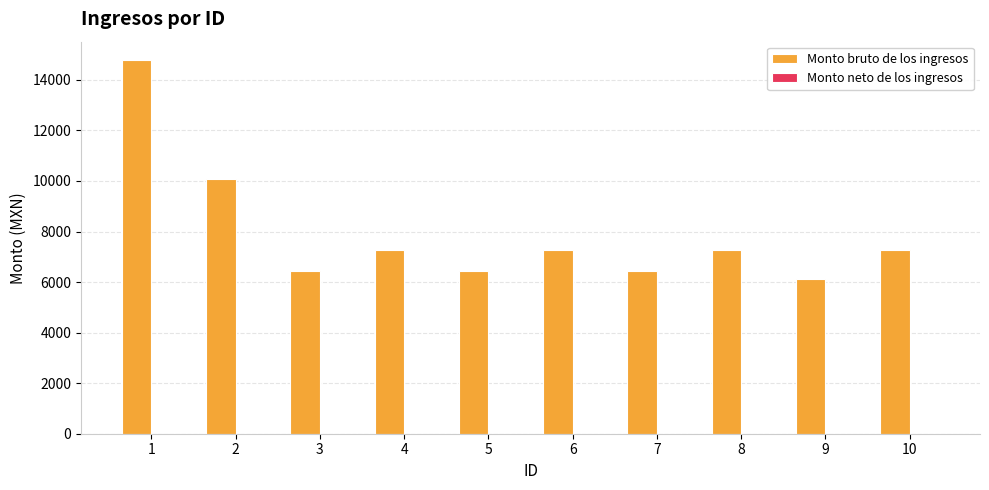

Which has a higher value, 10 or 7?

10